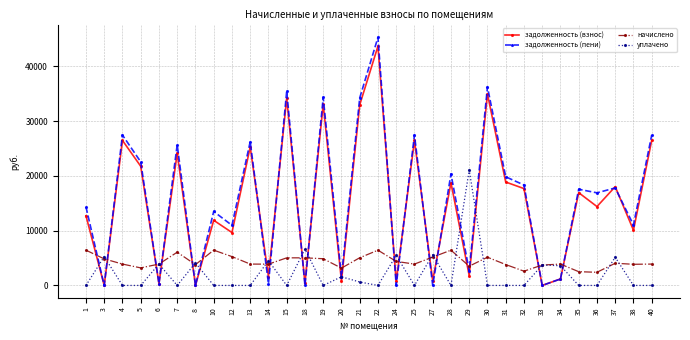

List the series in order of their peak value, highest first.

задолженность (пени), задолженность (взнос), уплачено, начислено